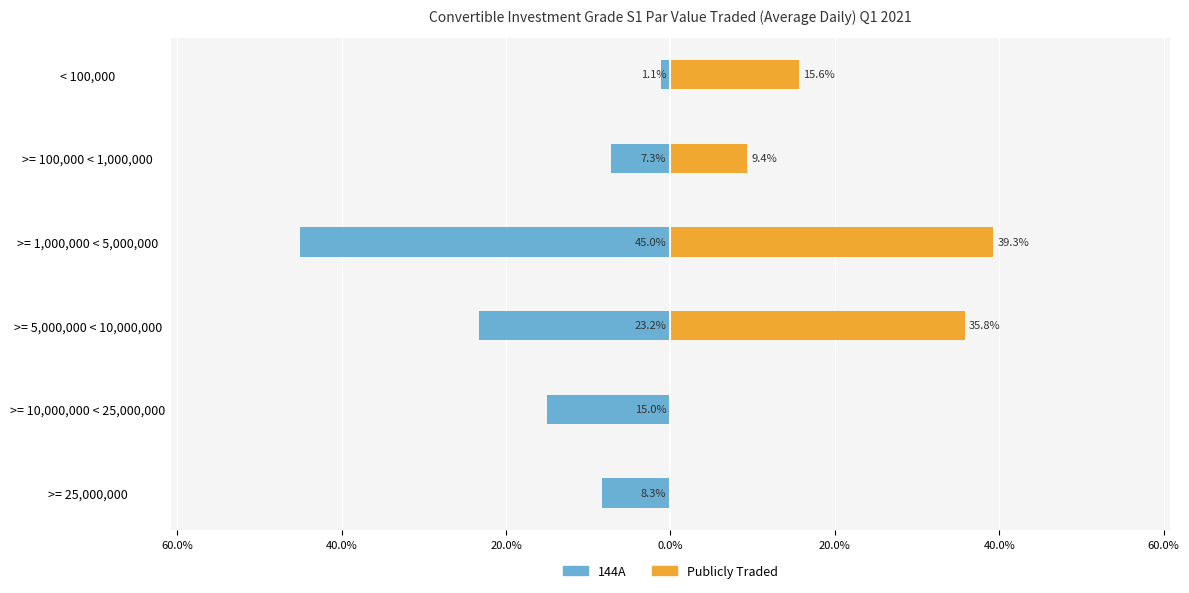

What is the difference between the maximum and minimum values in the 144A series?

43.9